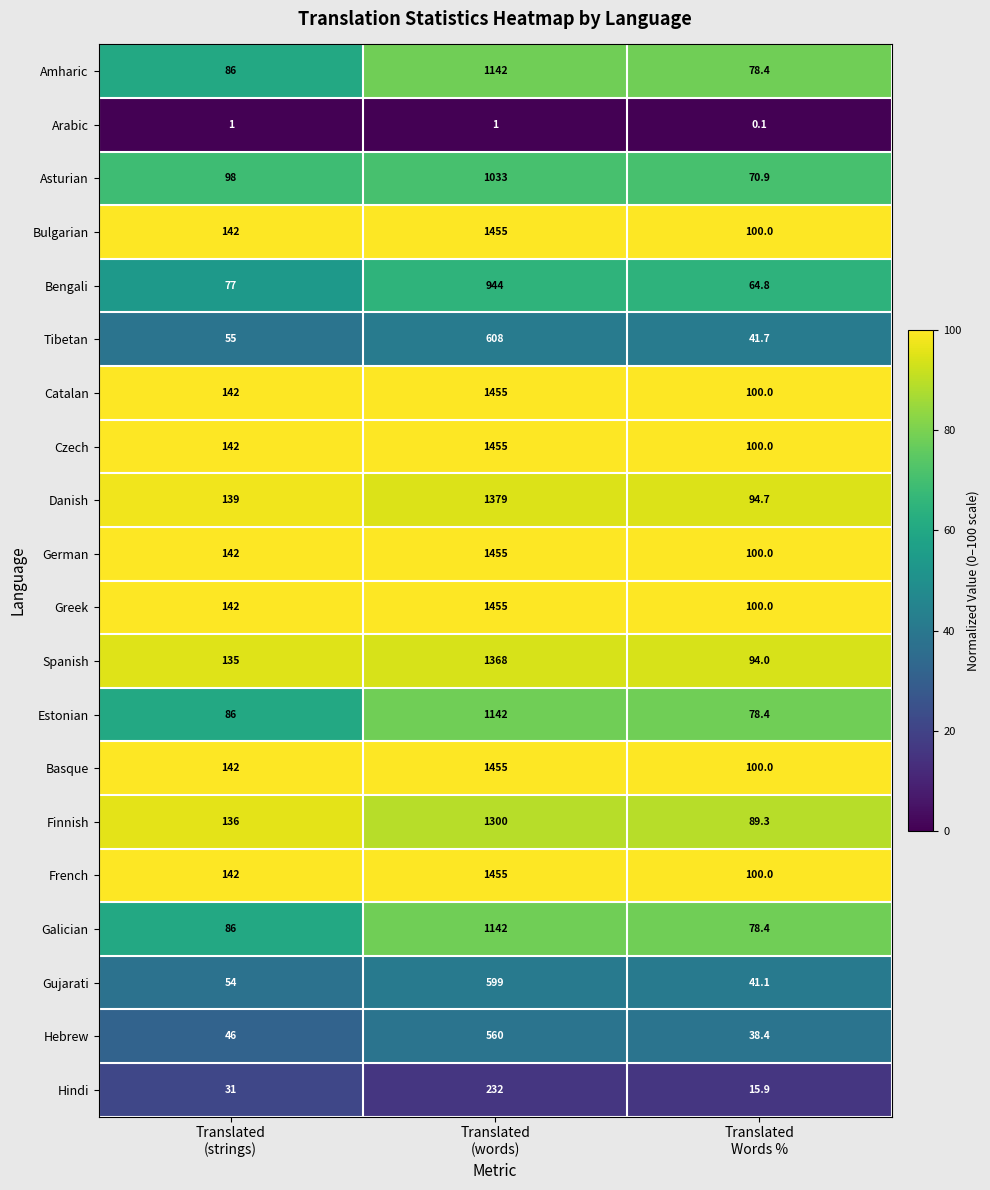

What is the difference between the highest and lowest values at Translated
Words %?

99.9